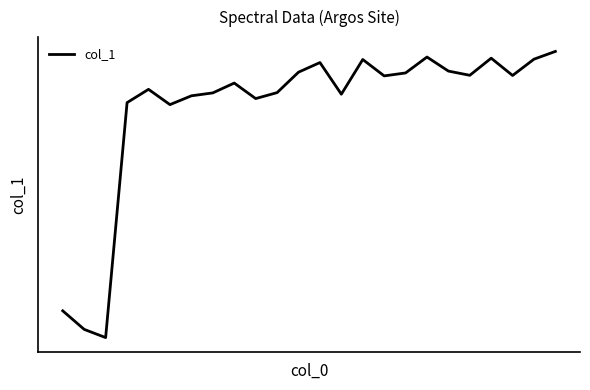

Is this an area chart (filled region under the line)?

No